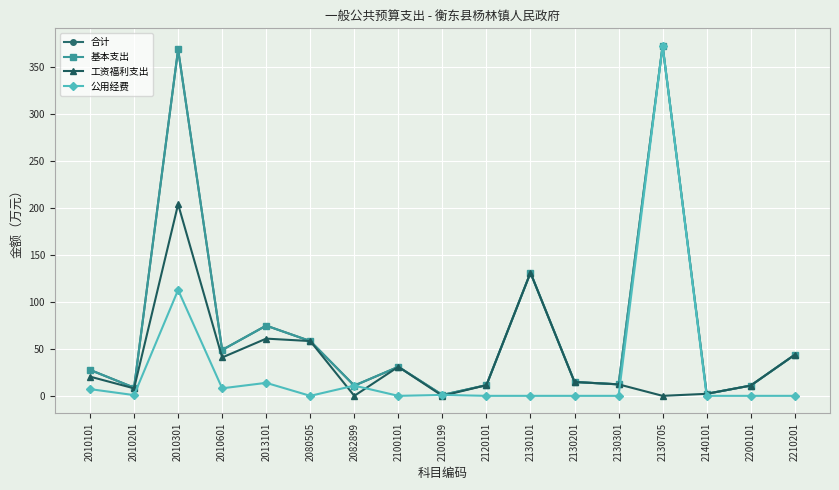

At how many categories does at least one series exceed 176?

2